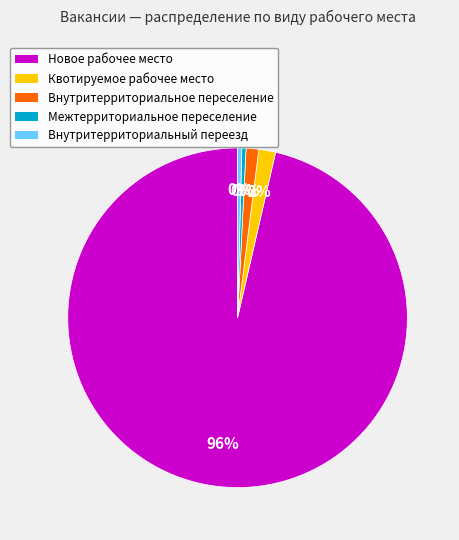

Is Внутритерриториальное переселение the majority of the pie?

No